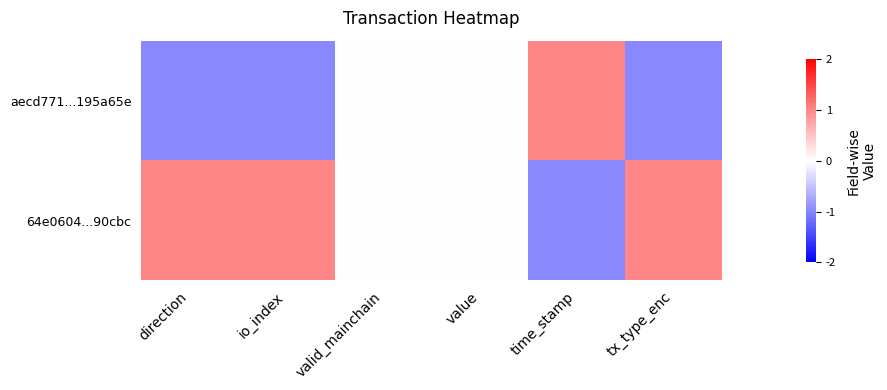

List the series in order of their overall mean, lowest first.

aecd771...195a65e, 64e0604...90cbc